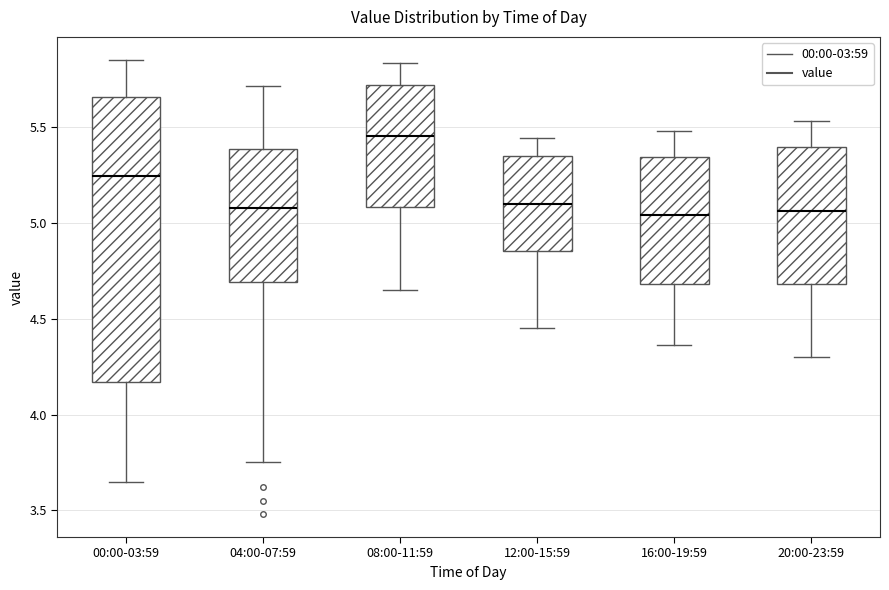

Where is the lower edge of the box for 16:00-19:59 on the y-axis? The values are not printed on the chart, so give them approximately, as read against the axis.

4.70